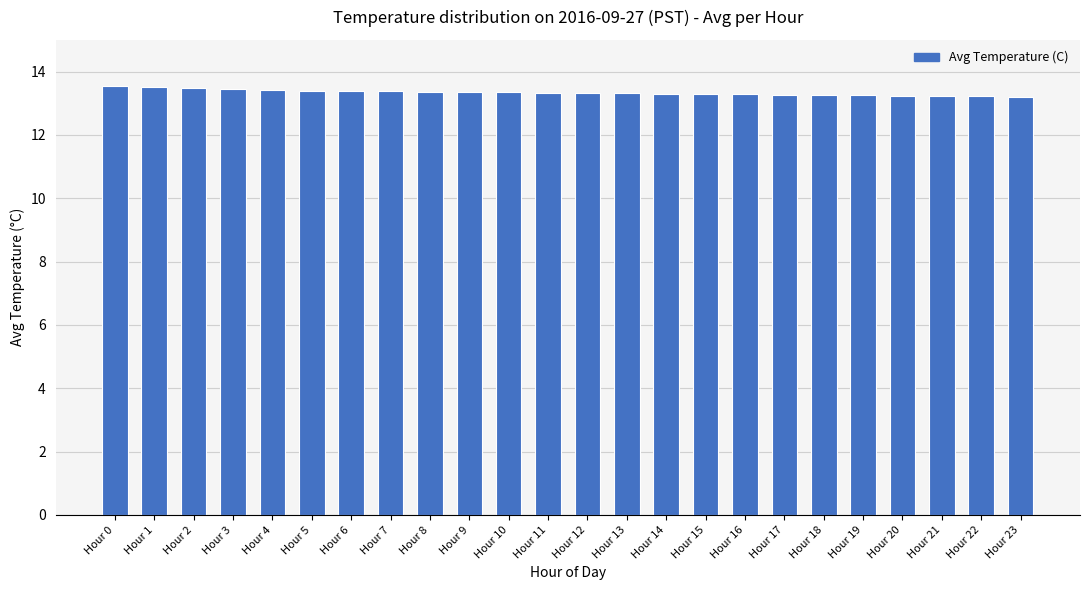

What is the greatest value displayed?

13.6